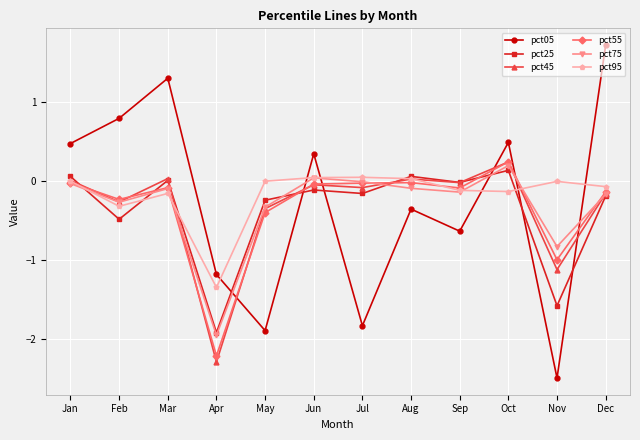

True or false: pct25 and pct55 intersect in this chart.

True